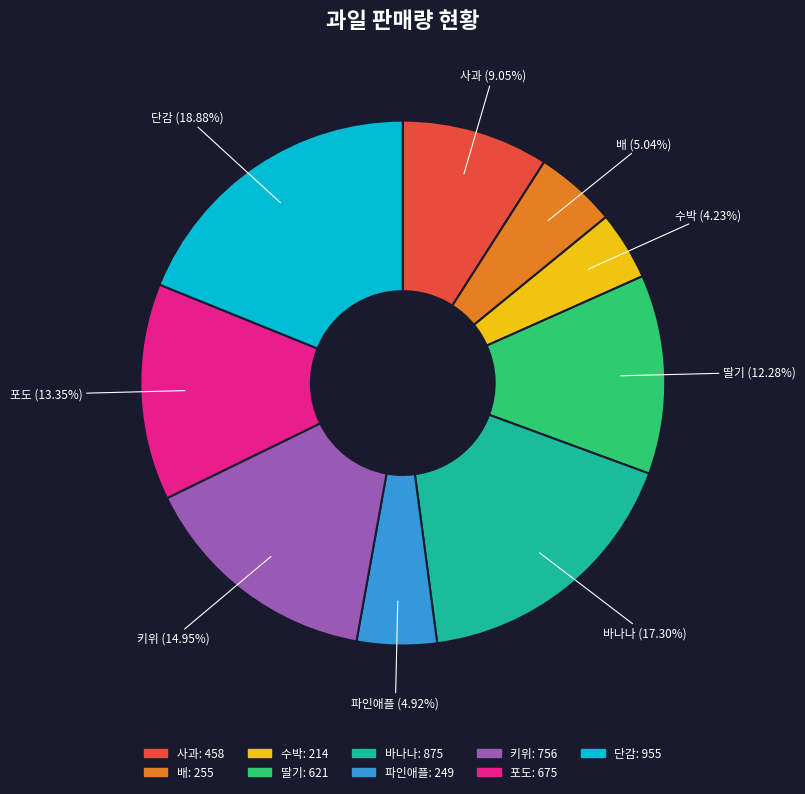

Which slice is the smallest?

수박